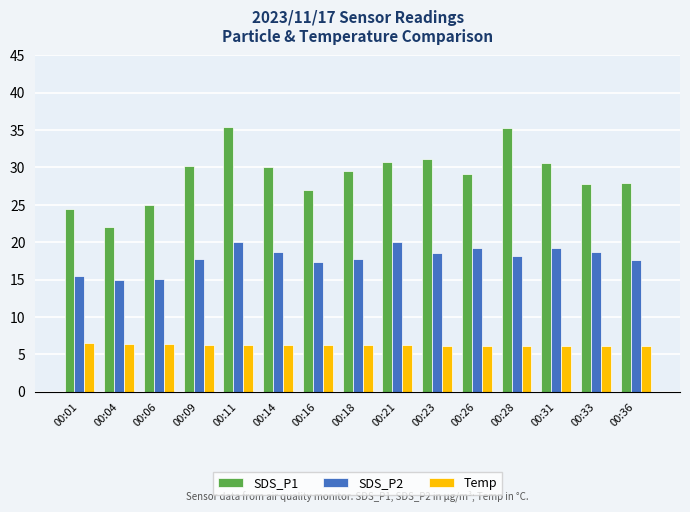

What is the difference between the maximum and minimum values in the SDS_P2 series?

5.1